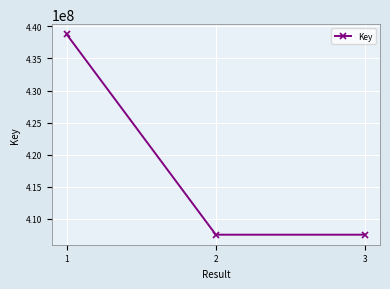

The value at 1 is 438783413. True or false?

True